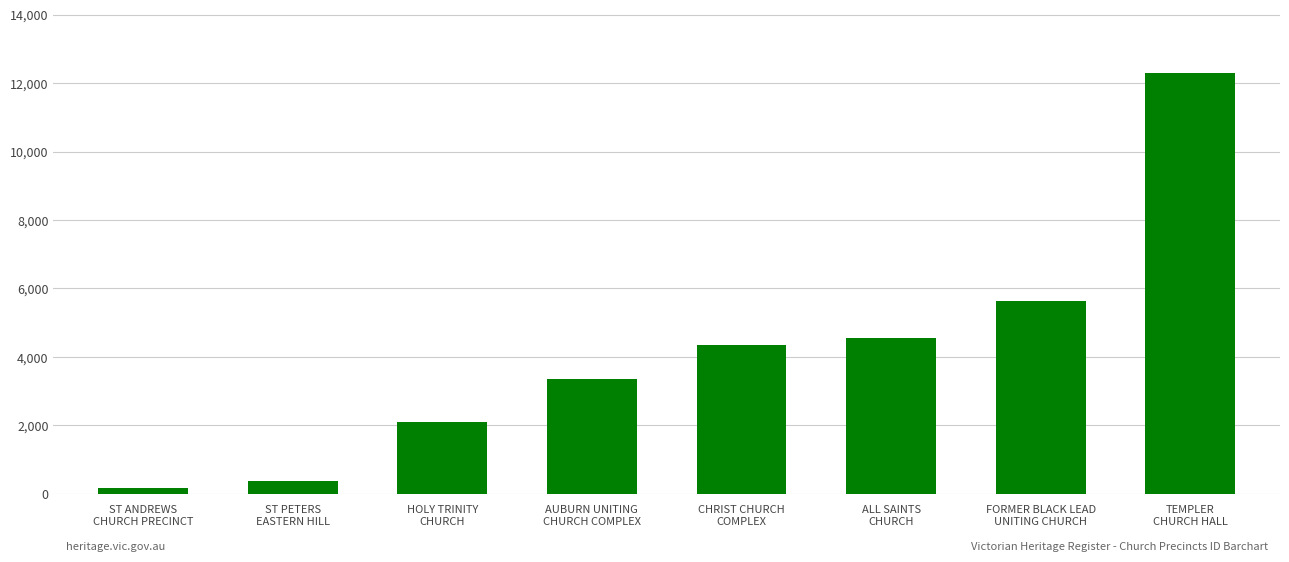

What is the maximum value shown in the chart?

12297